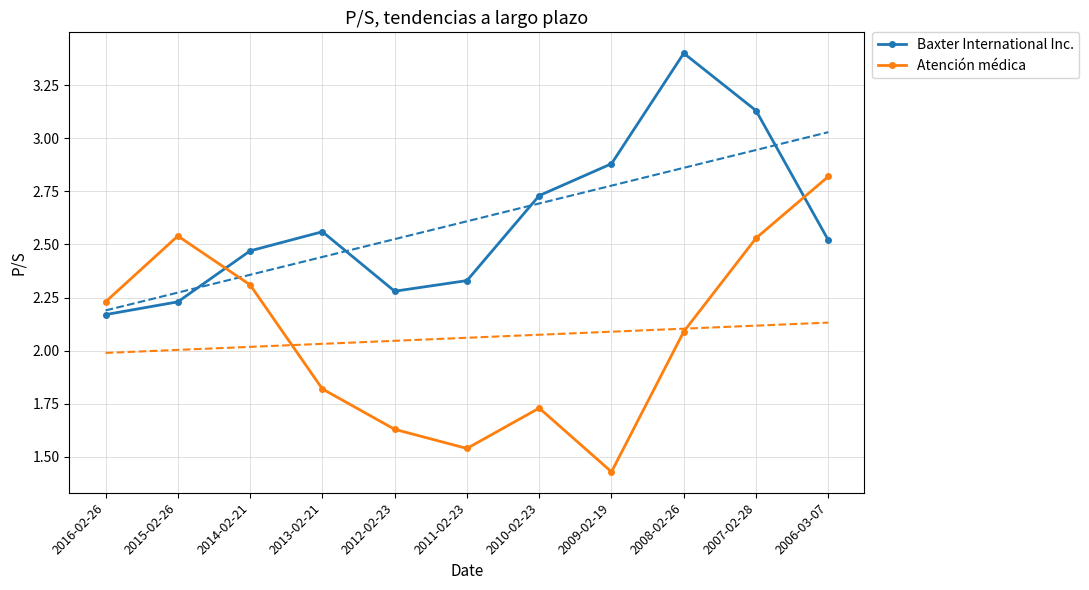

What is the average value of the Baxter International Inc. series?

2.6